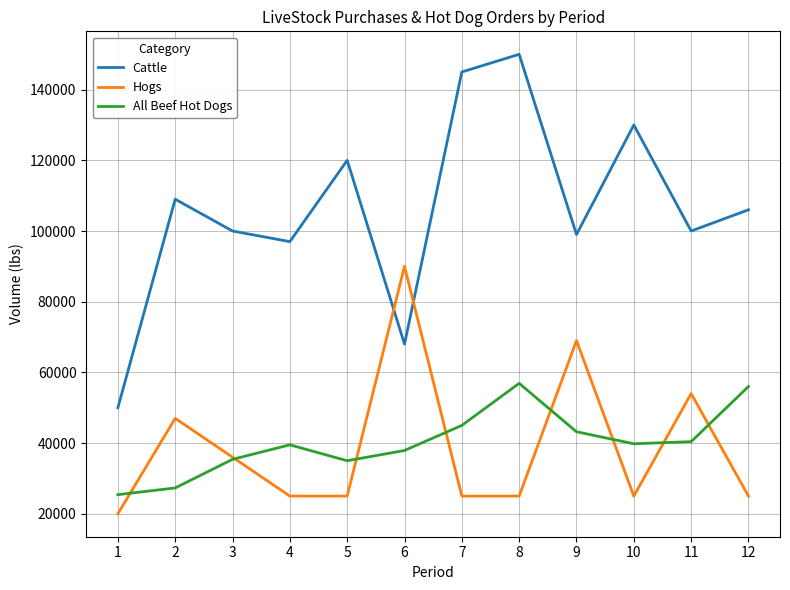

At how many categories does at least one series exceed 108090?

5